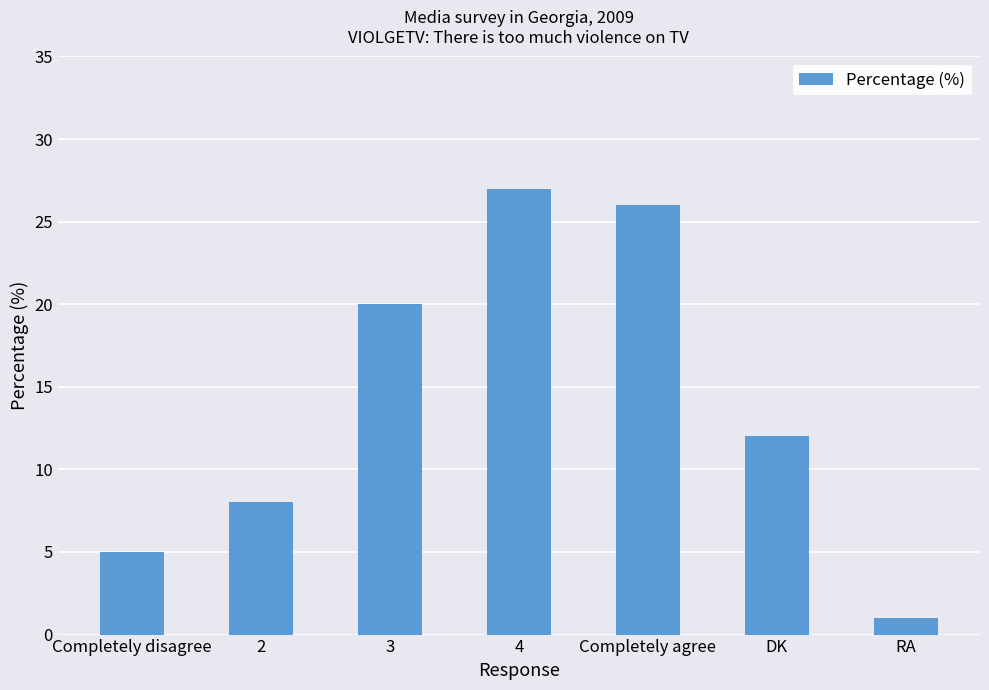

What is the sum of all values?

99